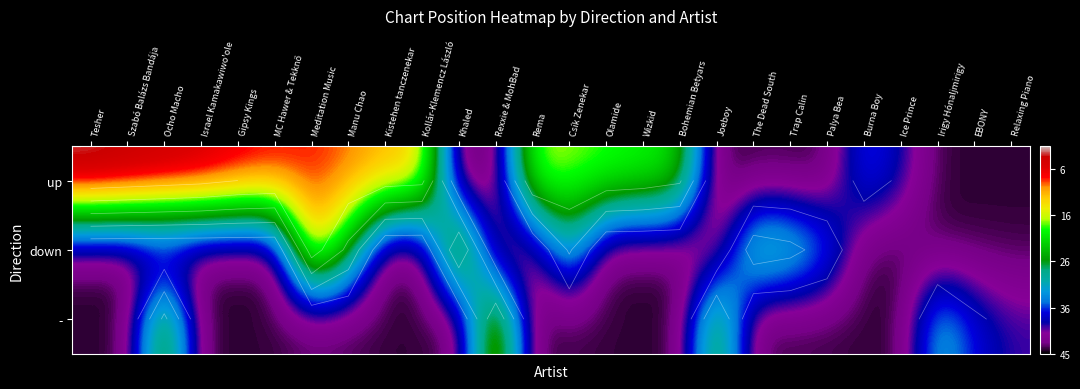

Which has a higher value, Gipsy Kings or EBONY?

Gipsy Kings